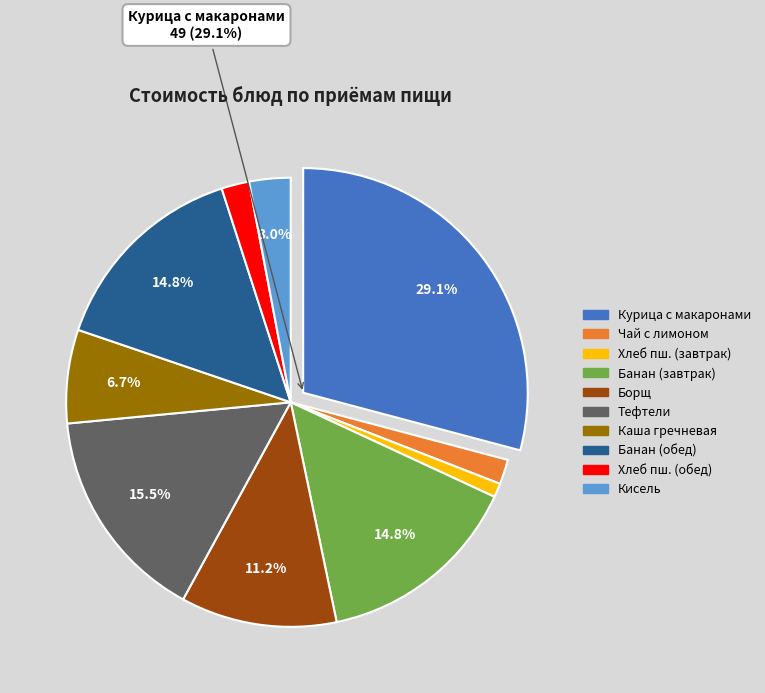

How many segments does this pie chart have?

10